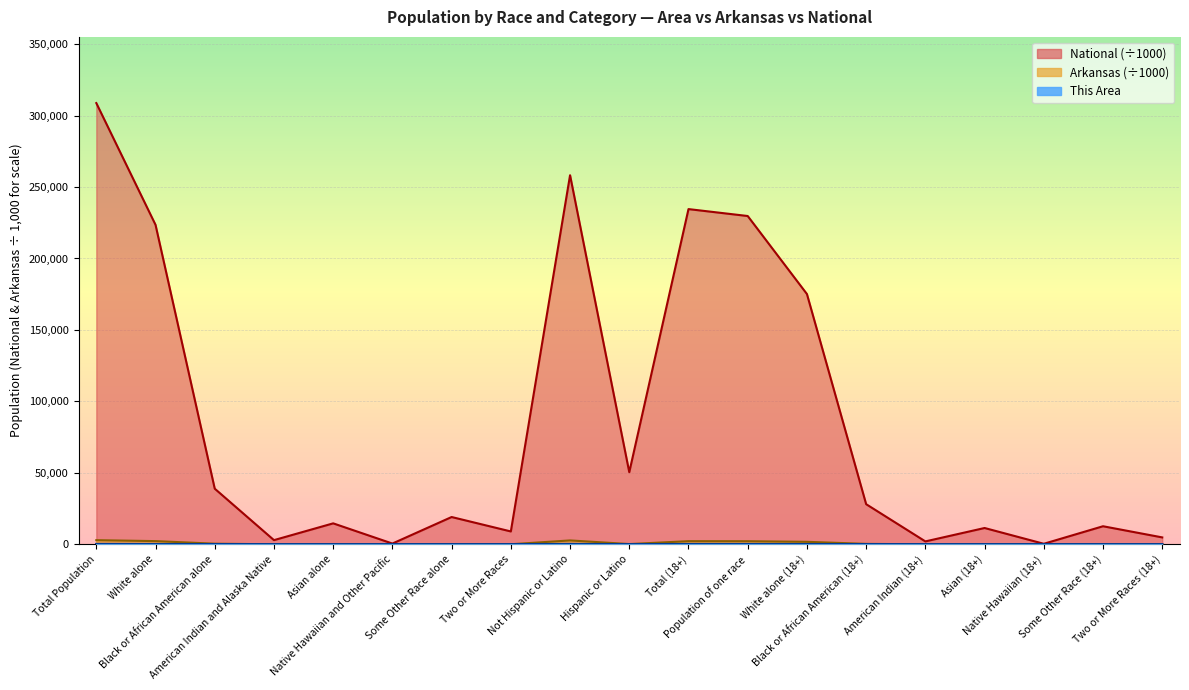

List the series in order of their peak value, lowest first.

This Area, Arkansas, National